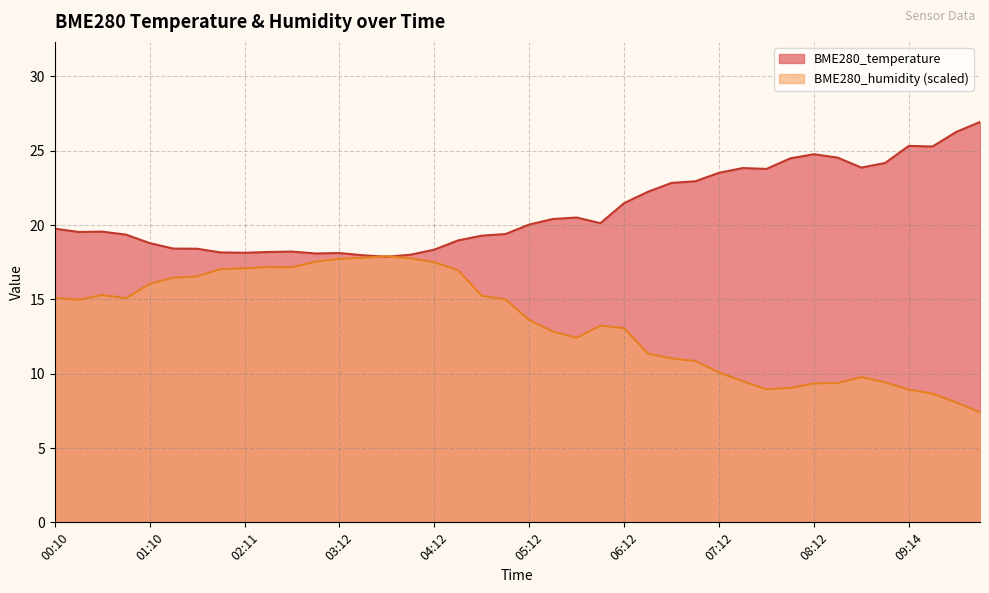

Which category has the lowest value across all series?

09:59